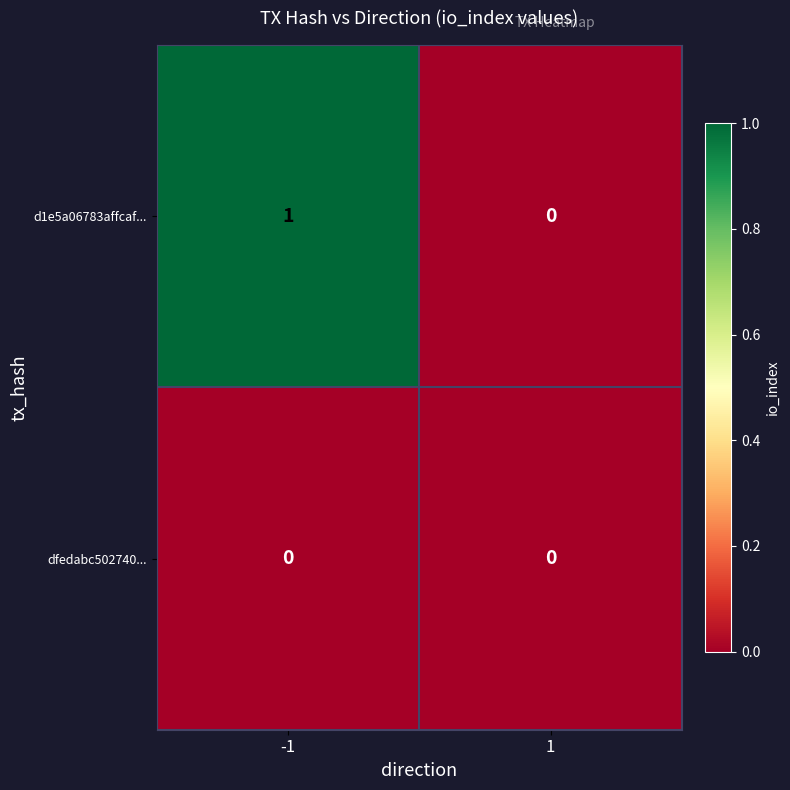

How many data points does each series have?

2